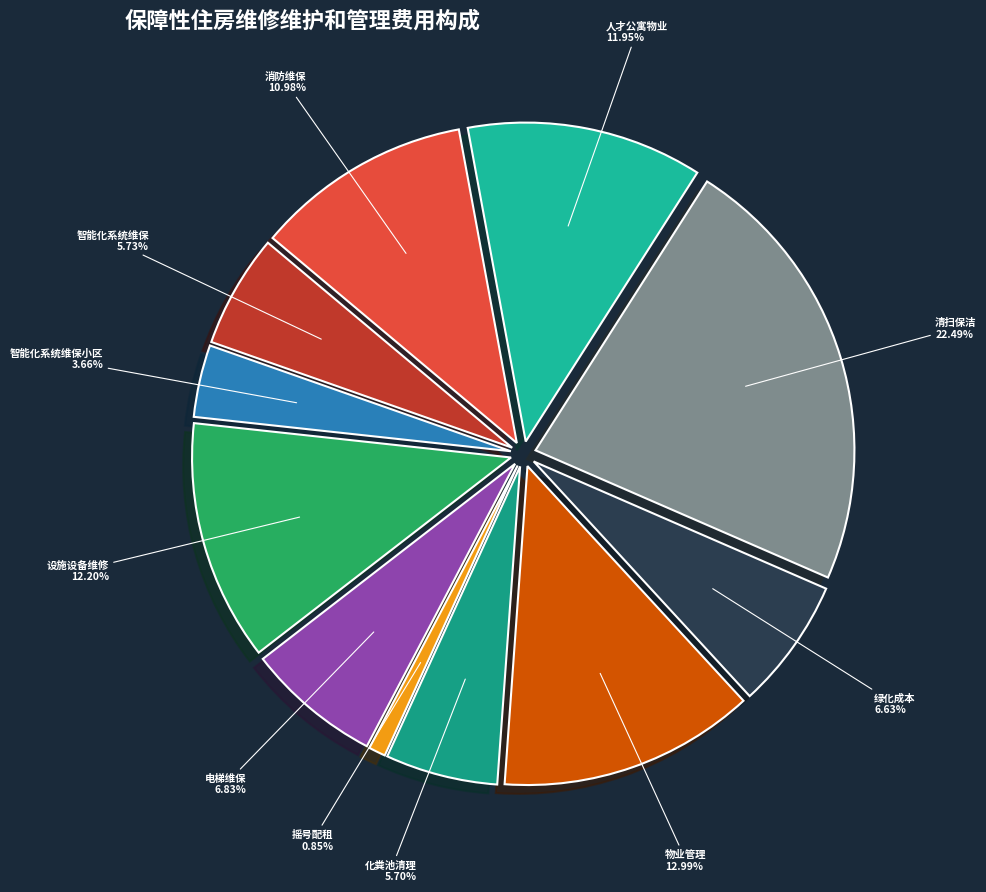

The 人才公寓物业管理费用 slice represents 12% of the pie. True or false?

True